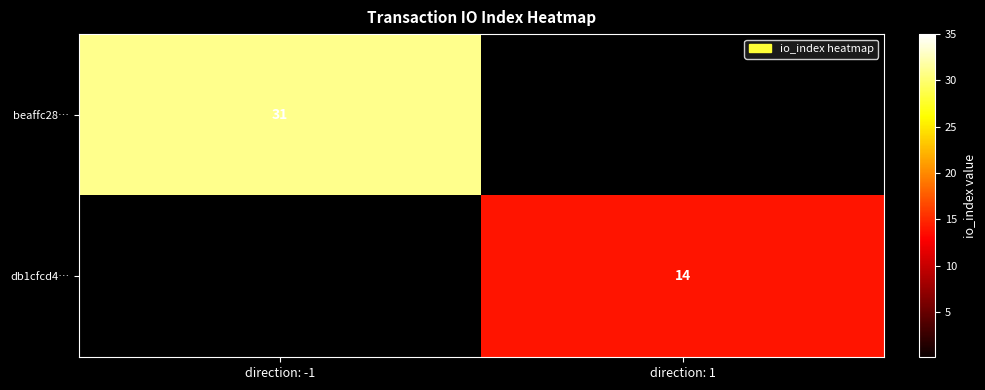

What is the total value across all series at direction: 1?

14